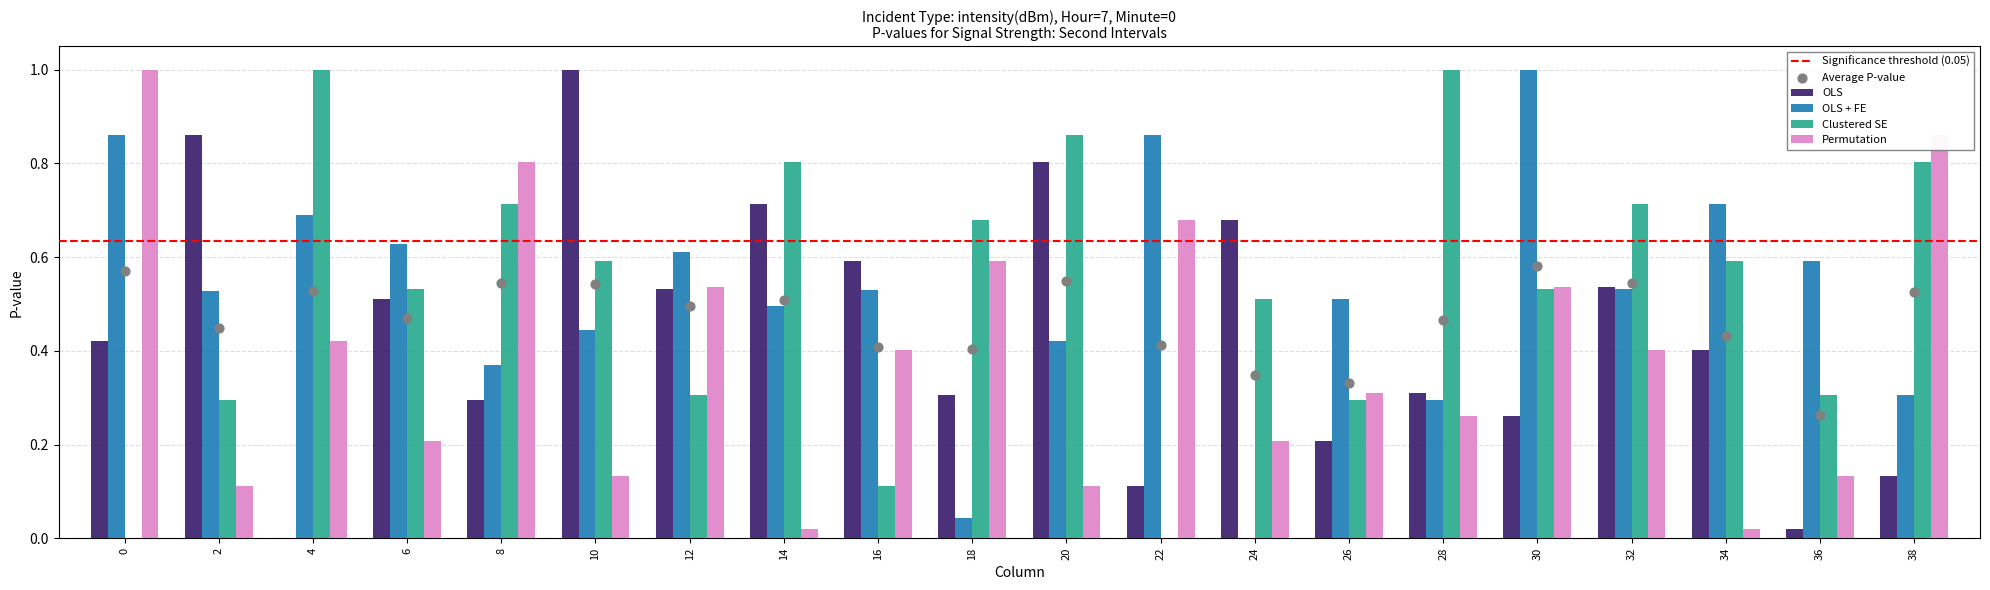

Which series reaches the maximum Y coordinate?

OLS